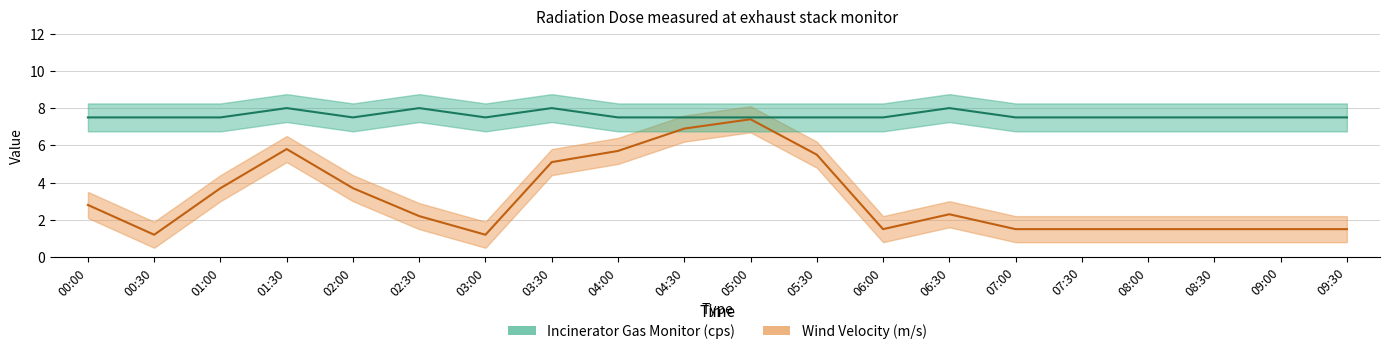

Is the value of Incinerator Gas Monitor Upper at 08:30 greater than the value of Incinerator Gas Monitor (cps) at 08:00?

Yes